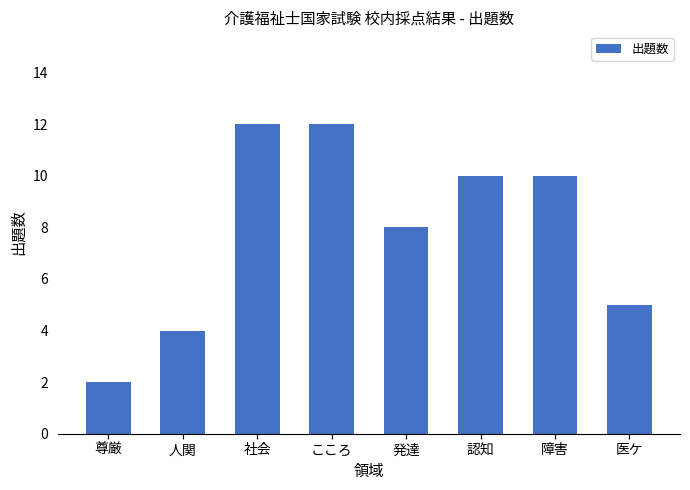

Are the bars horizontal?

No